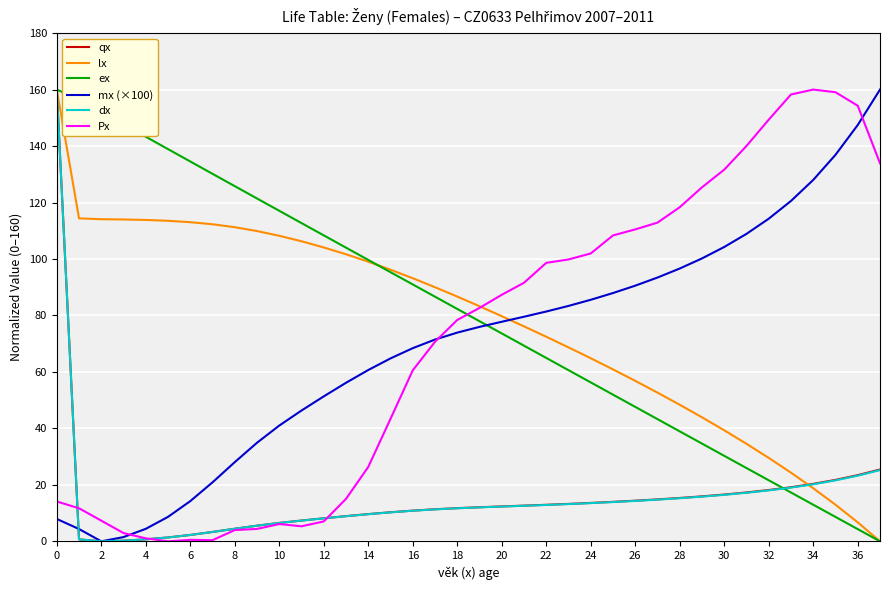

What is the maximum value shown in the chart?

160.0